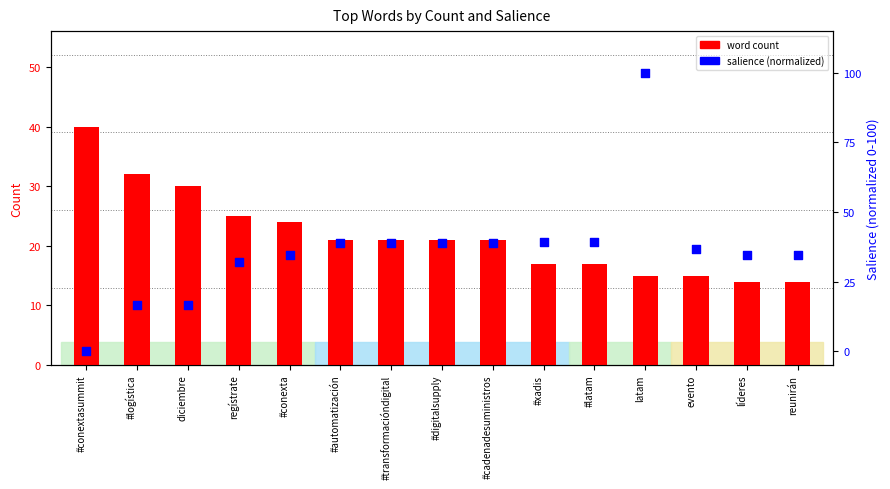

Which series has the largest Y range (max minus min)?

salience (normalized)